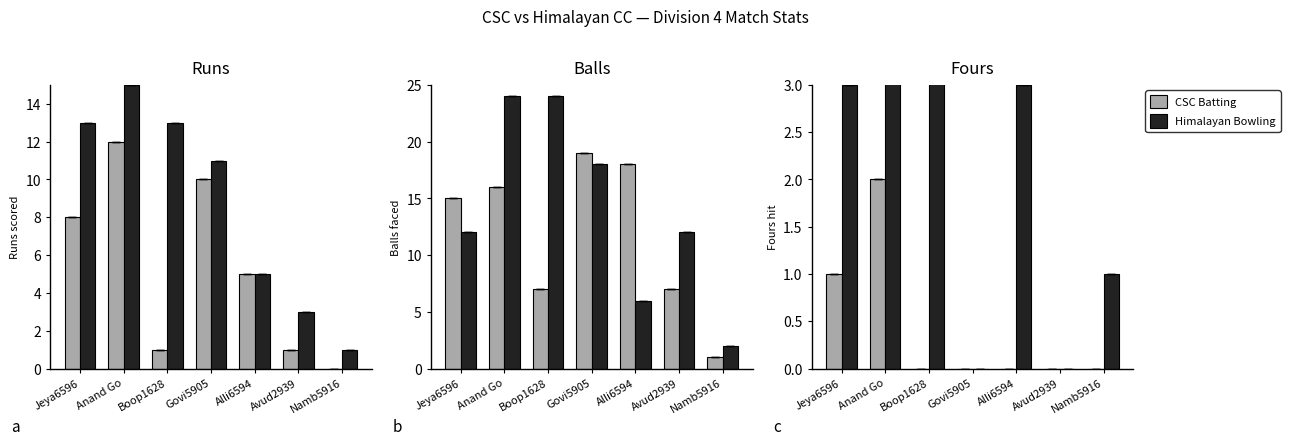

What position from the left is Anand Go?

2